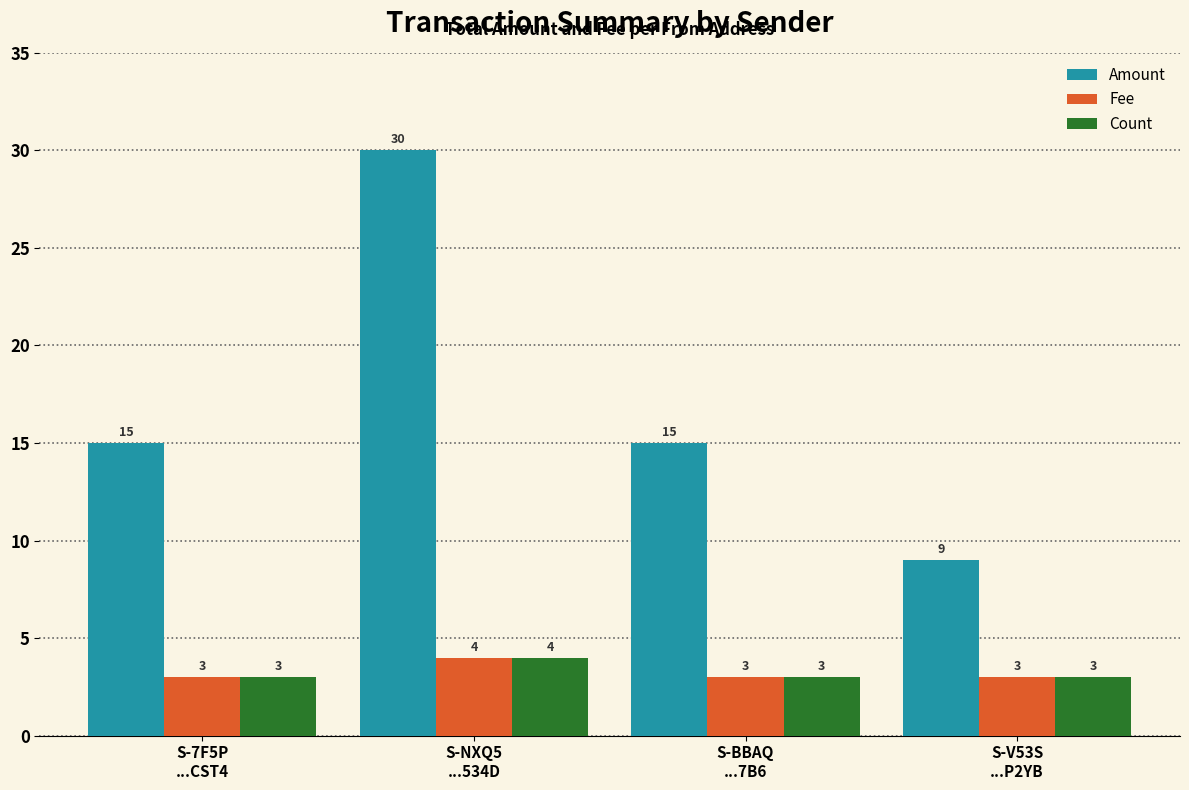

Count the Fee values in the range 3 to 4.

4